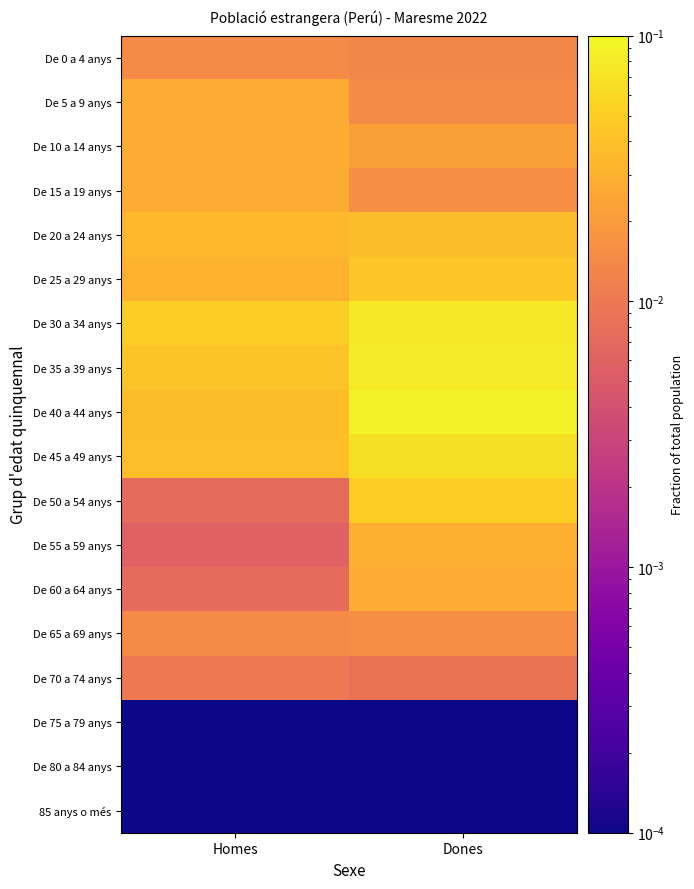

Count the number of data series in this chart.

18